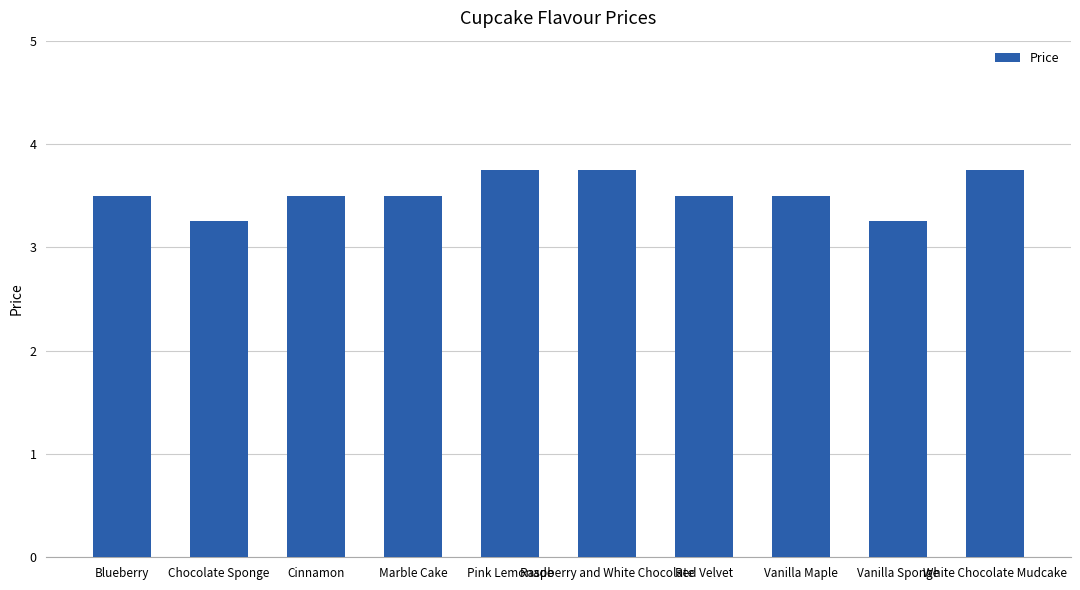

Count the number of data series in this chart.

1